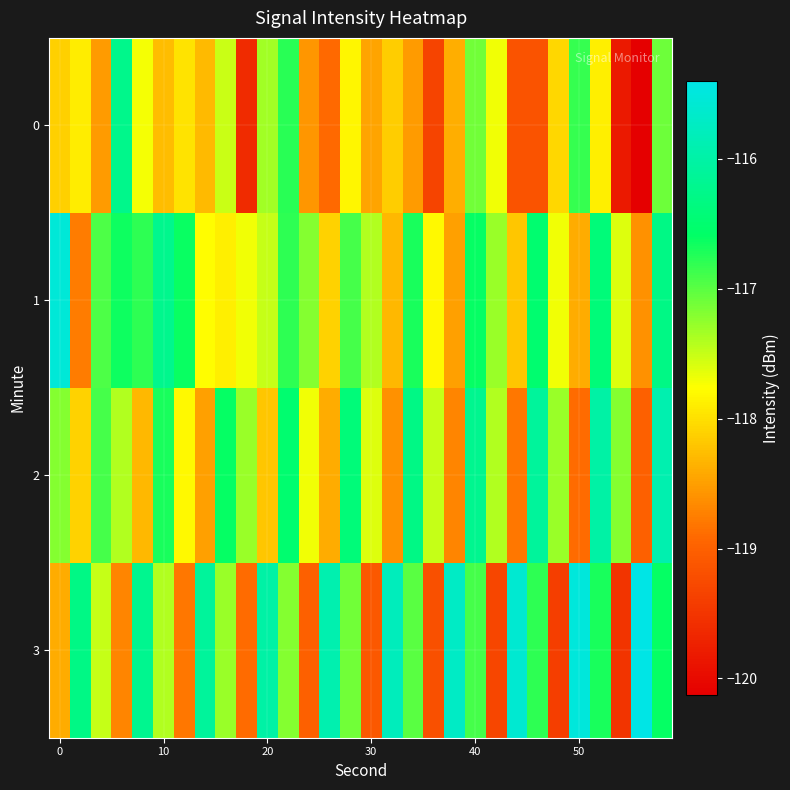

Count the number of data series in this chart.

4